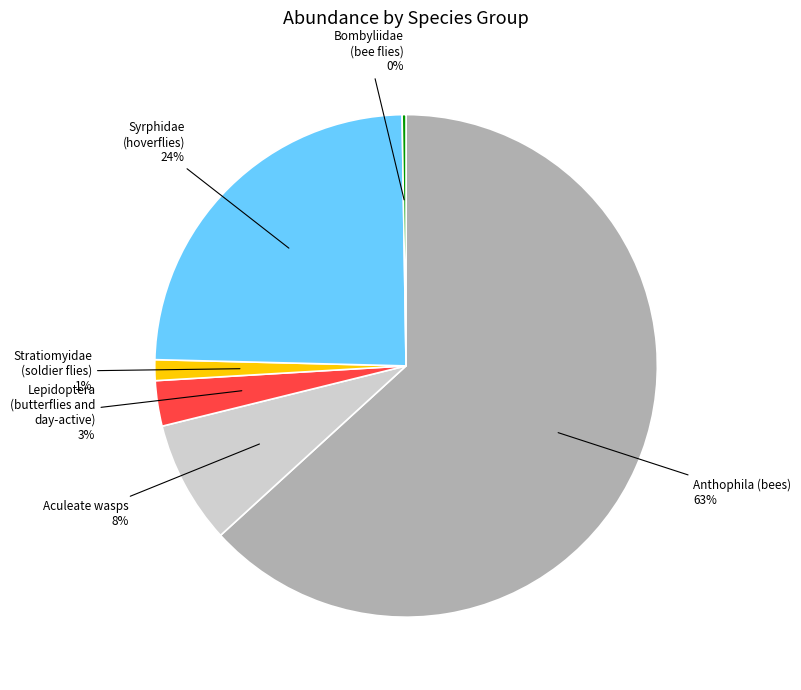

To the nearest percent, what is the average slice percentage?

17%